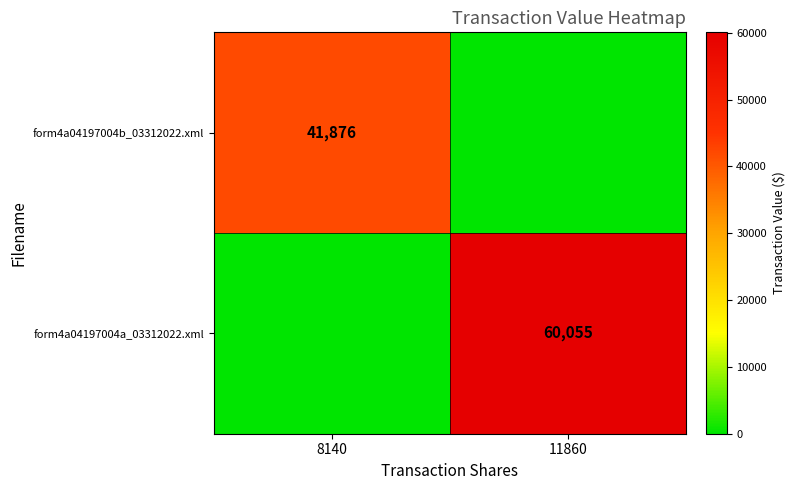

The value of form4a04197004b_03312022.xml at 8140 is 41876. True or false?

True